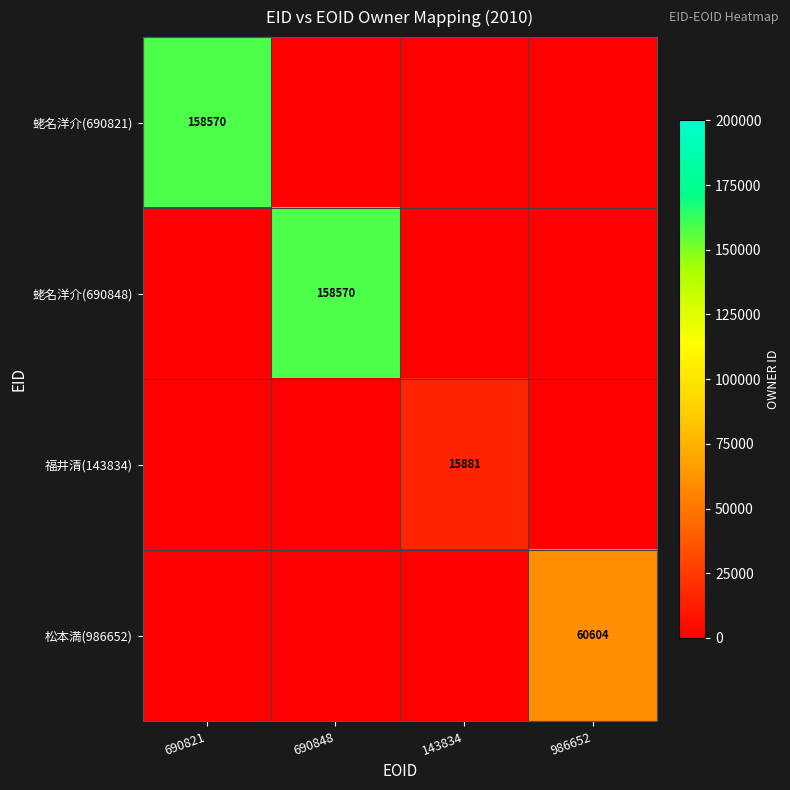

True or false: 福井清(143834) has a value of 10373 at 143834.

False